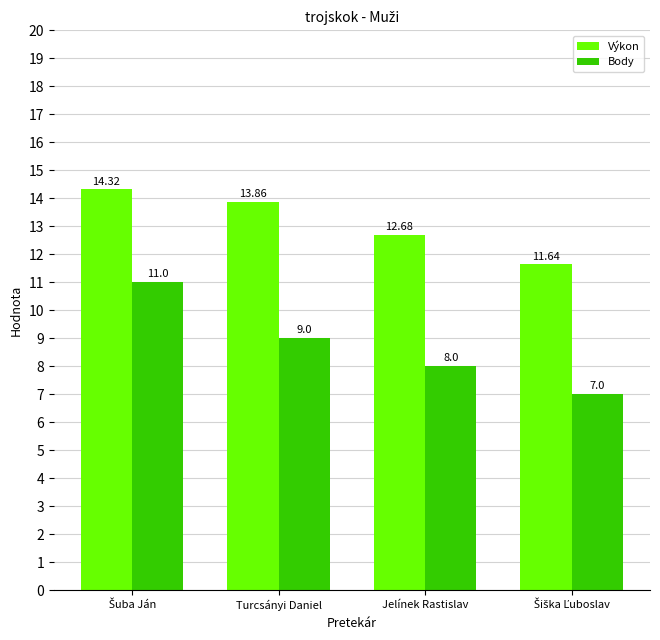

Where is Body nearest to the value 9?

Turcsányi Daniel